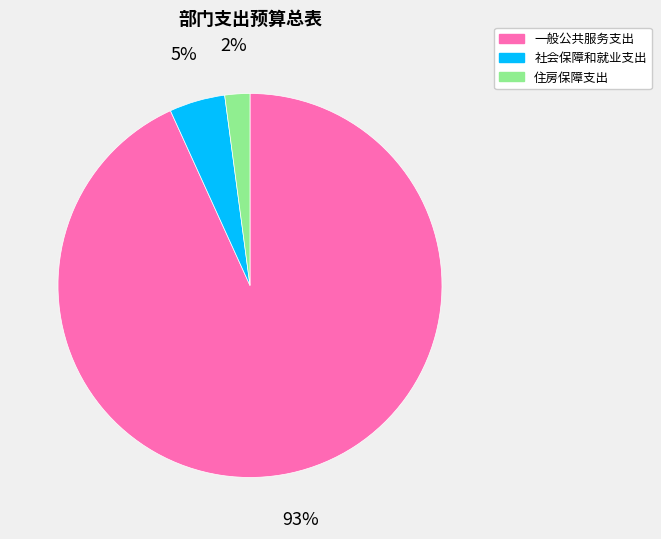

What is the smallest slice in the pie chart?

住房保障支出